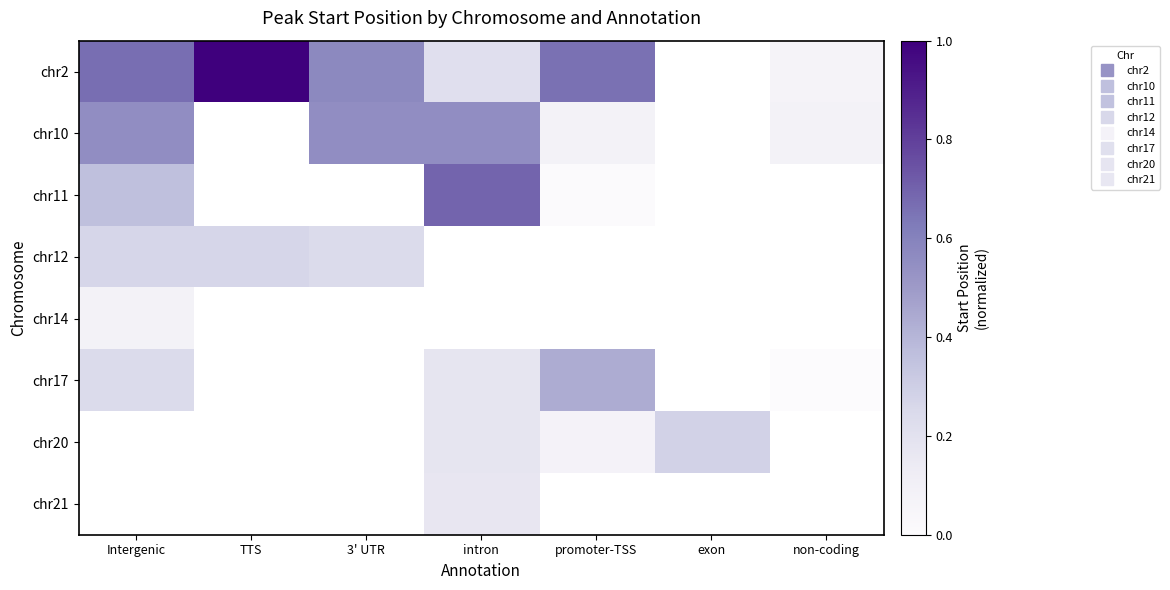

What is the minimum value for chr12?

0.2